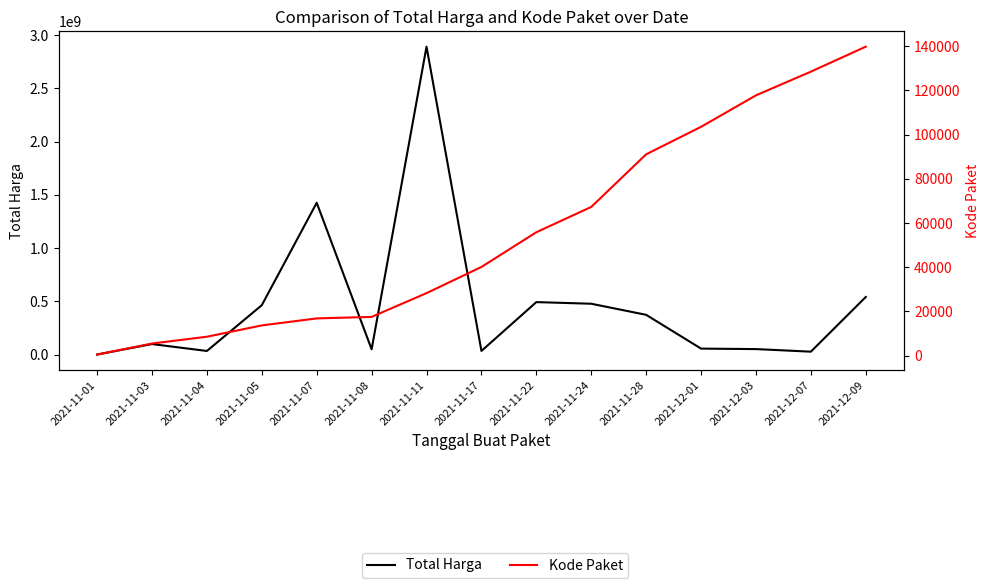

What is the total value across all series at 2021-11-07?

1425884723